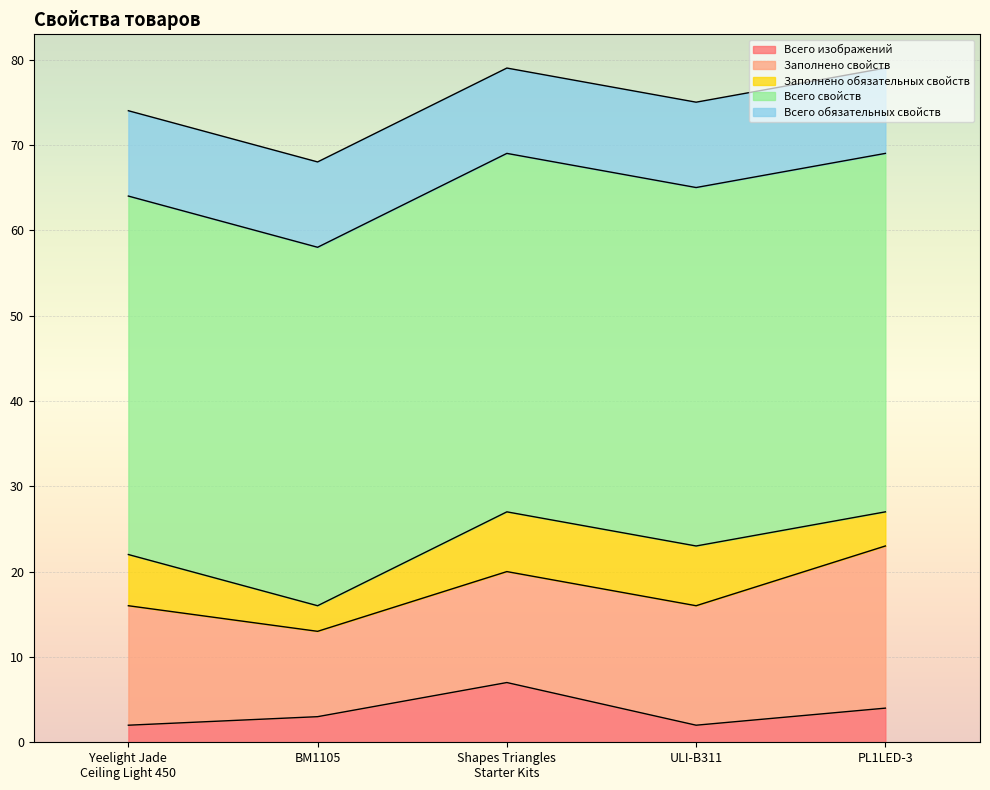

What is the sum of the Всего свойств values at ULI-B311 and Shapes Triangles
Starter Kits?

84